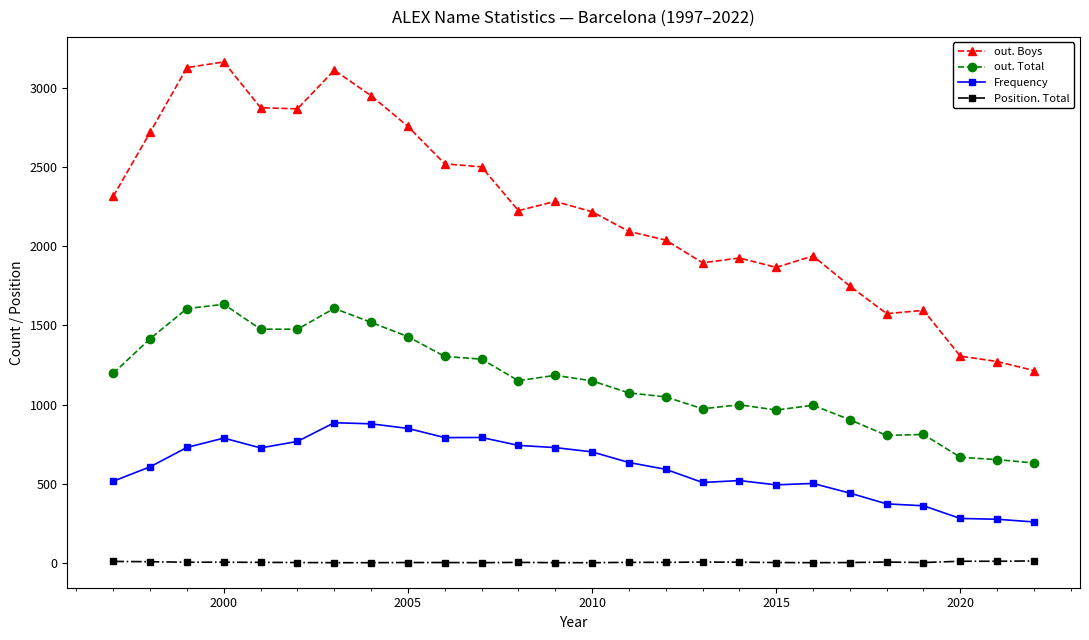

Which series has the largest total across all categories?

out. Boys